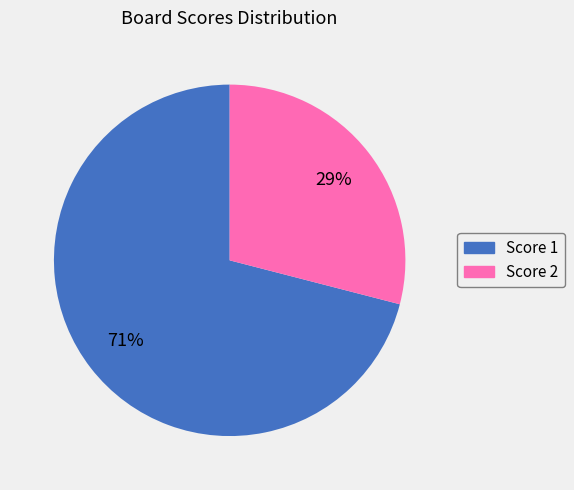

To the nearest percent, what is the difference between the largest and smallest slice percentages?

42%